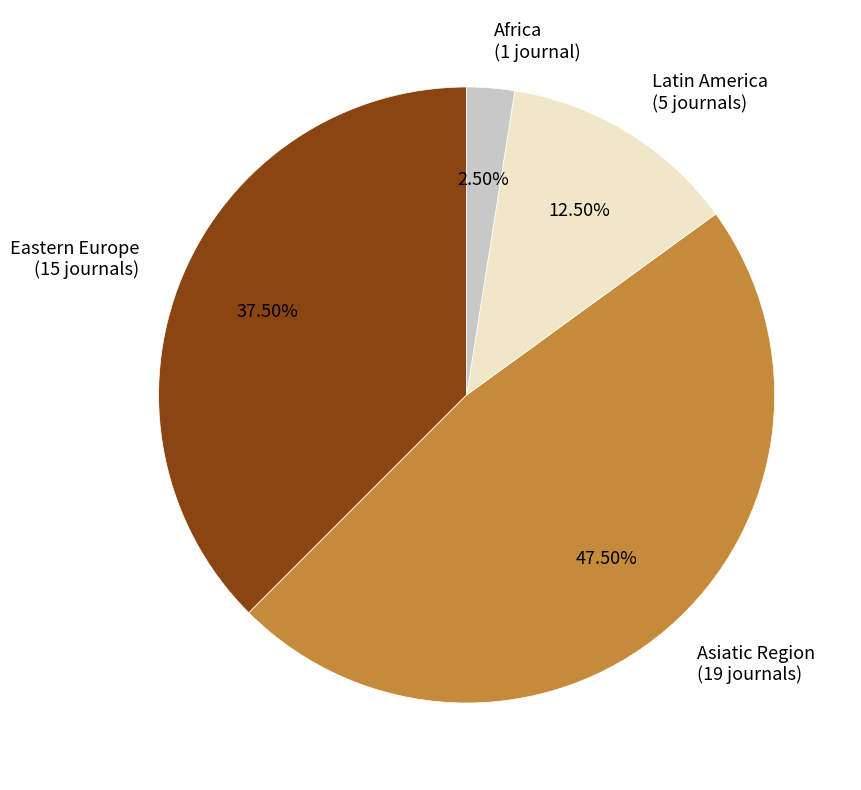

What is the smallest slice in the pie chart?

Africa (1 journal)